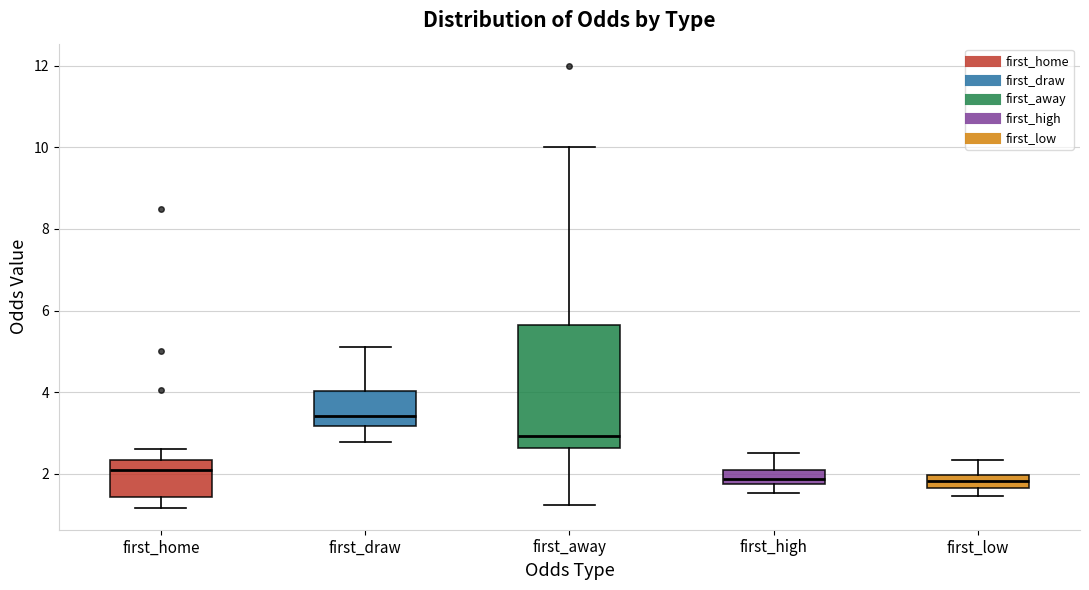

Where does the median line of the box for first_low sit on the y-axis? The values are not printed on the chart, so give them approximately, as read against the axis.

1.8